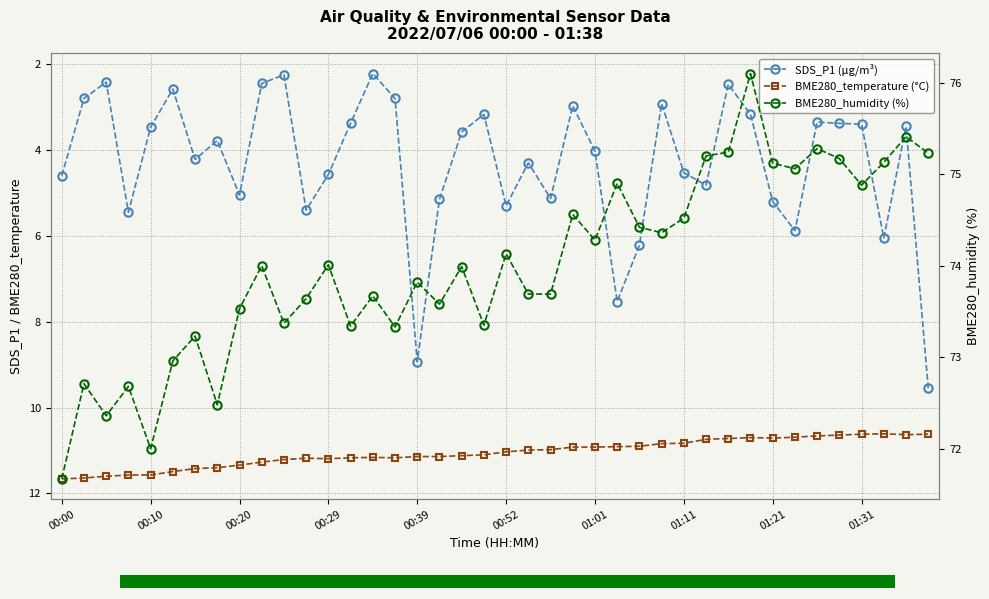

True or false: BME280_humidity (%) has a value of 75.1 at 37.

True